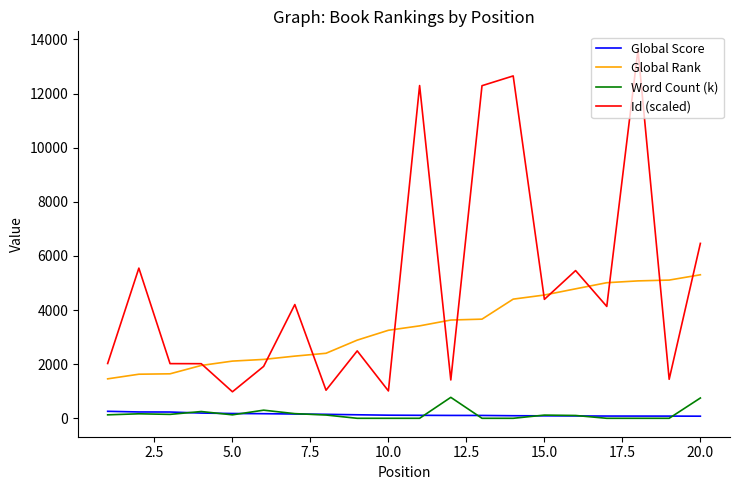

True or false: Id (scaled) and Word Count (k) intersect in this chart.

False